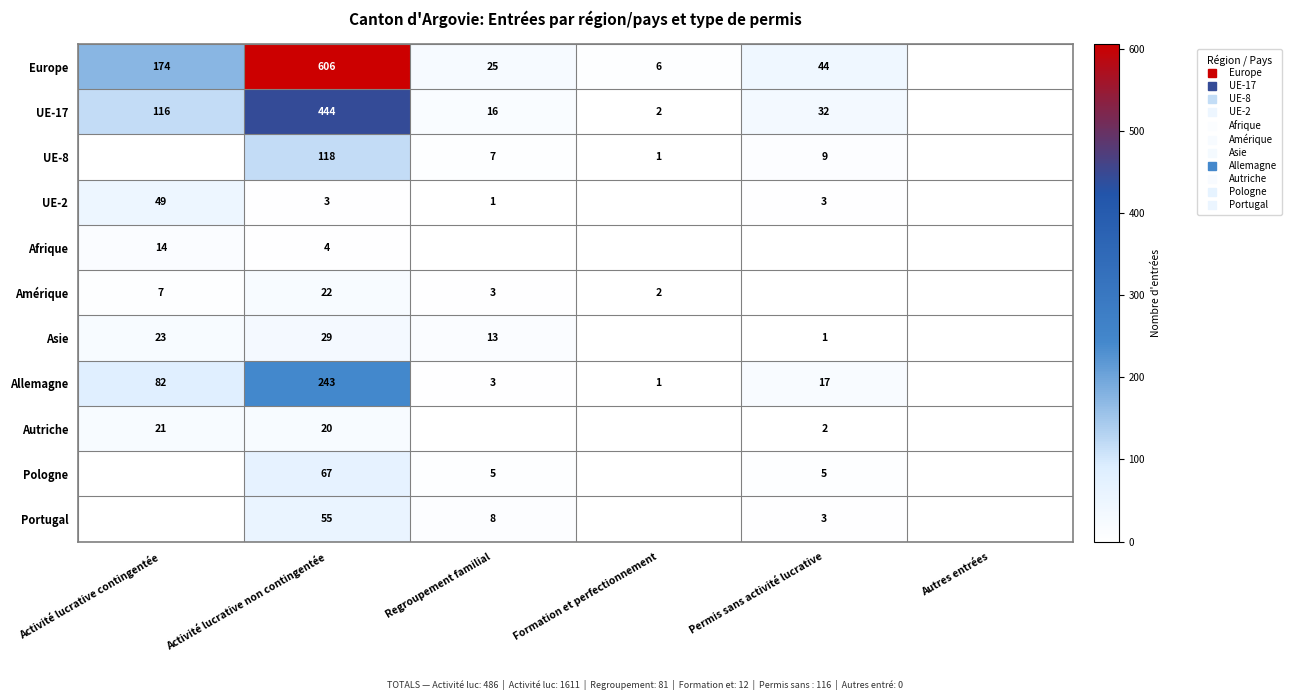

What is the total value across all series at Activité lucrative non contingentée?

1611